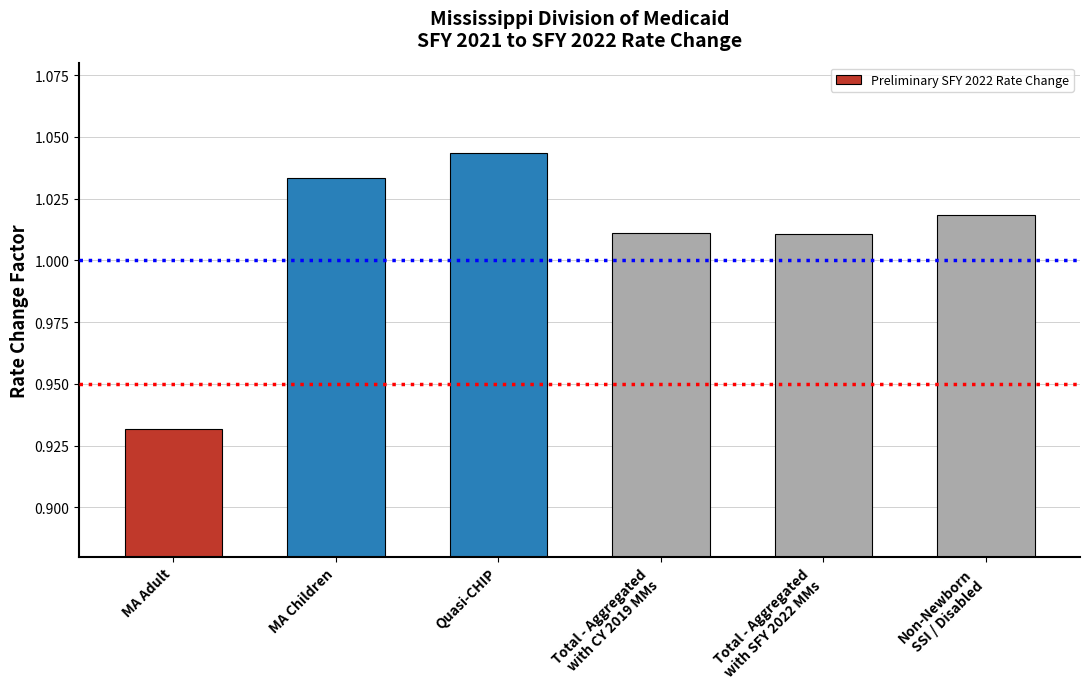

What position from the left is MA Children?

2